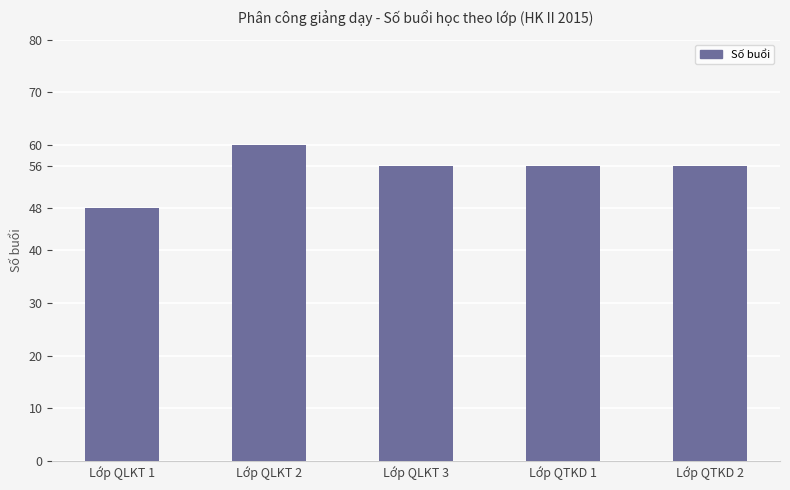

What is the sum of the values at Lớp QTKD 2 and Lớp QLKT 3?

112